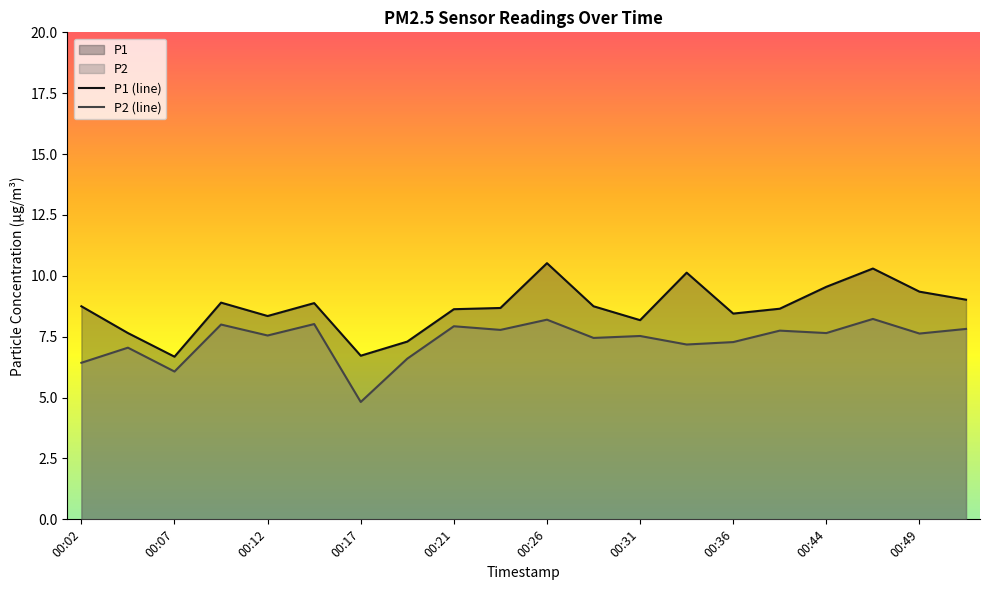

Rank the categories by P2 value from lowest to highest.

00:17, 00:07, 00:02, 00:19, 00:04, 00:34, 00:36, 00:29, 00:31, 00:12, 00:49, 00:44, 00:41, 00:24, 00:51, 00:21, 00:09, 00:14, 00:26, 00:46